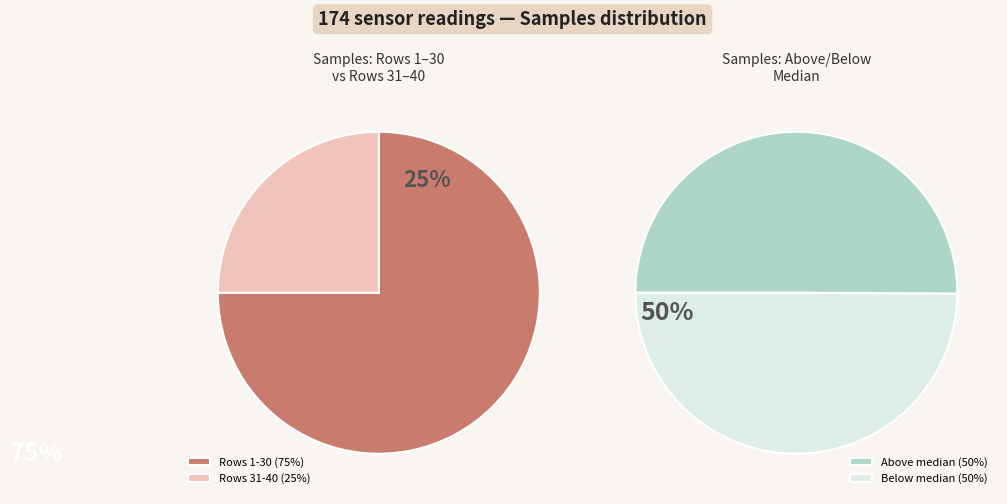

Between 30 and 36, which is larger?

36